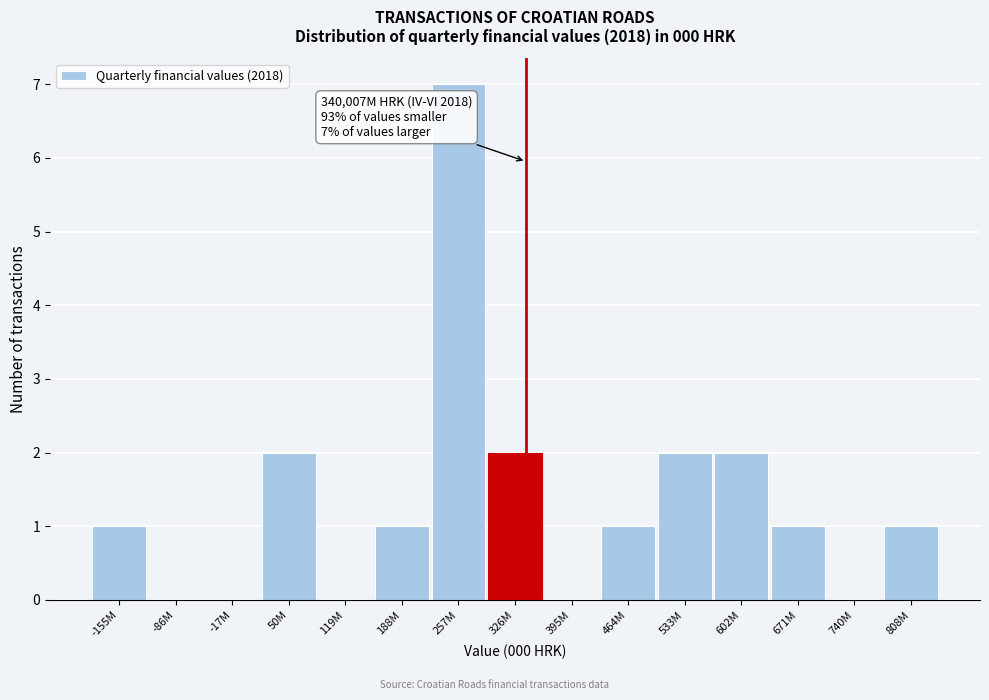

Reading left to right, what are all the values shown in this chart?

-155M=1	-86M=0	-17M=0	50M=2	119M=0	188M=1	257M=7	326M=2	395M=0	464M=1	533M=2	602M=2	671M=1	740M=0	808M=1